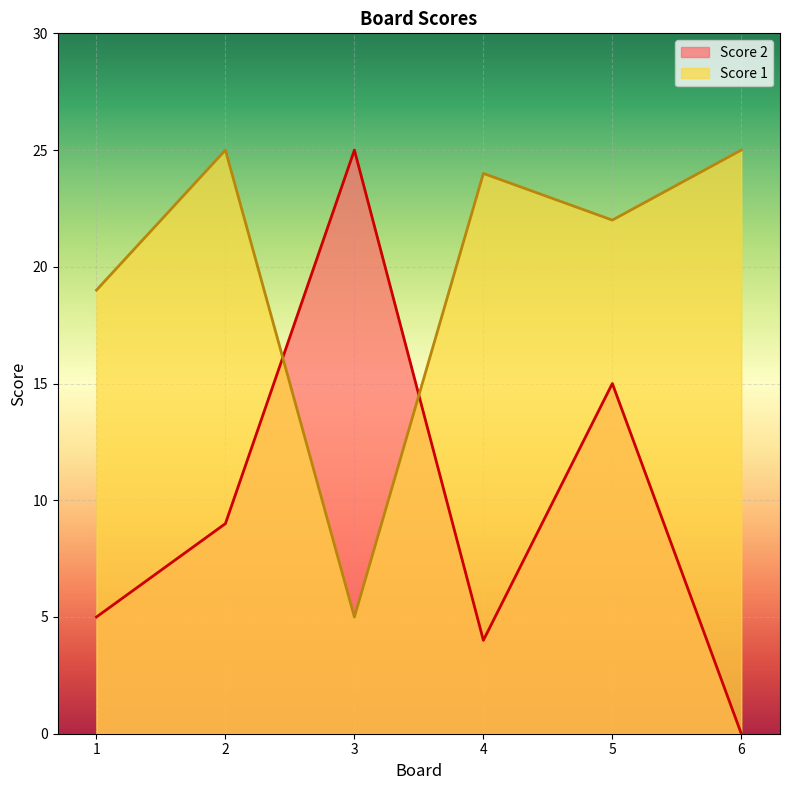

How many lines are shown in the chart?

2